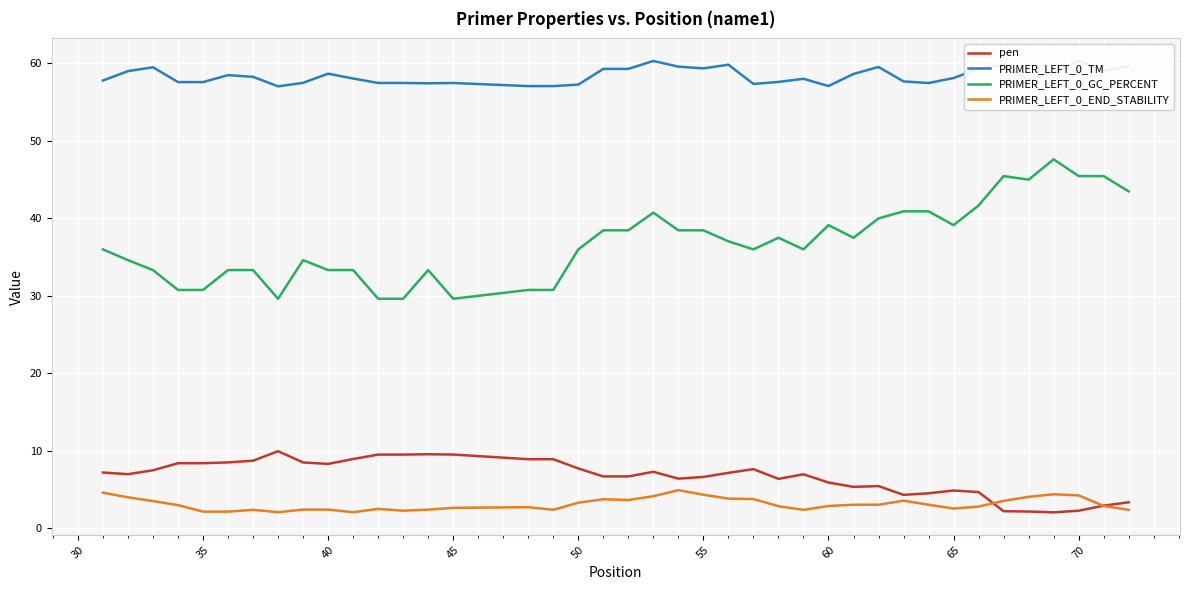

What is the smallest value displayed?

2.1